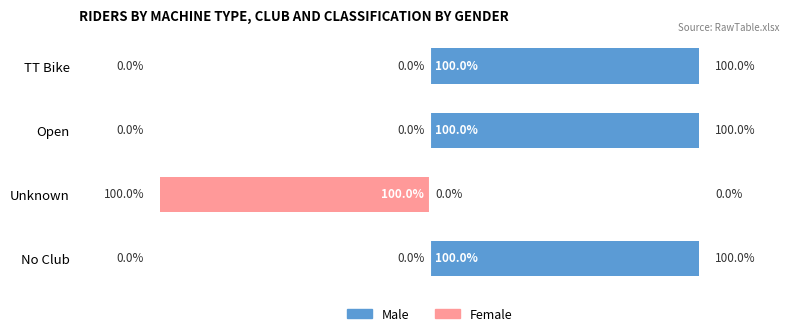

What is the difference between the Male values at TT Bike and Unknown?

100